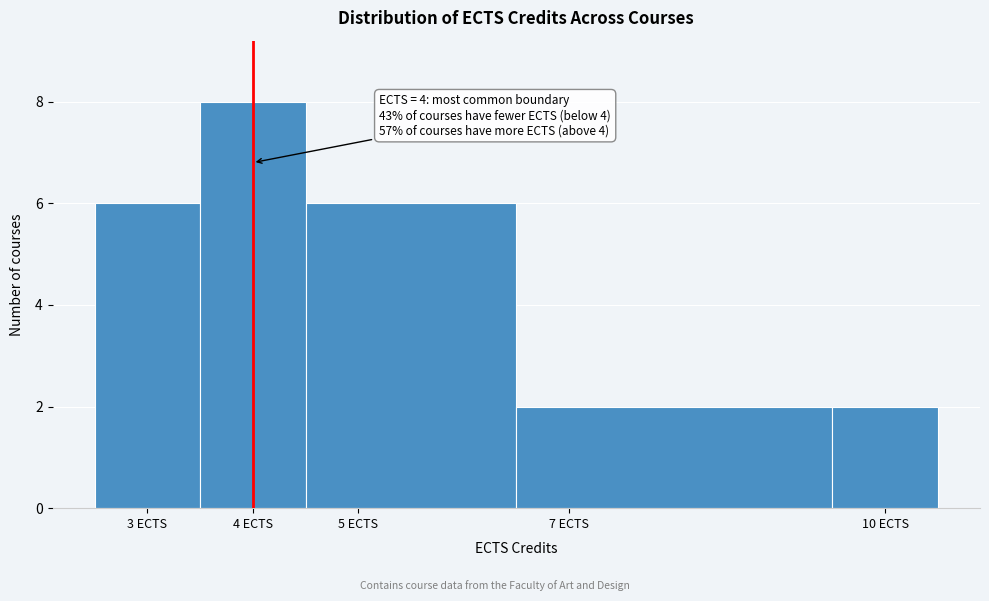

Which range on the x-axis has the tallest bar?

3.5 to 4.5